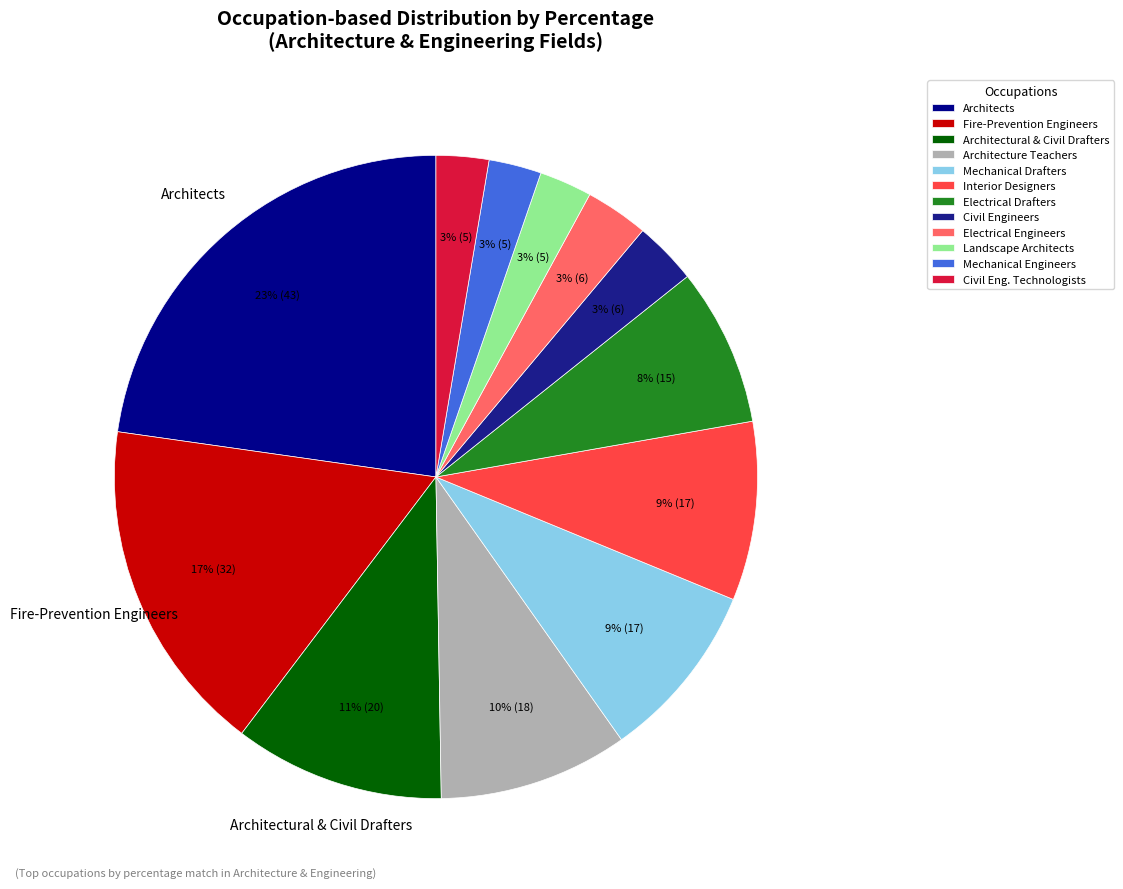

Is there a majority slice in this chart?

No